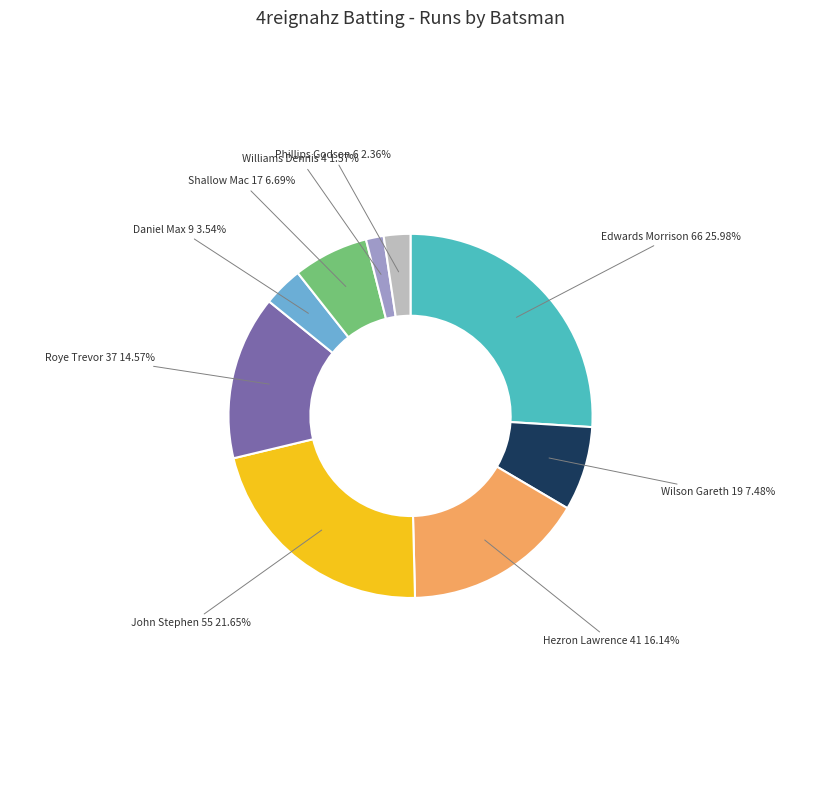

Is there any slice that represents more than half of the pie?

No